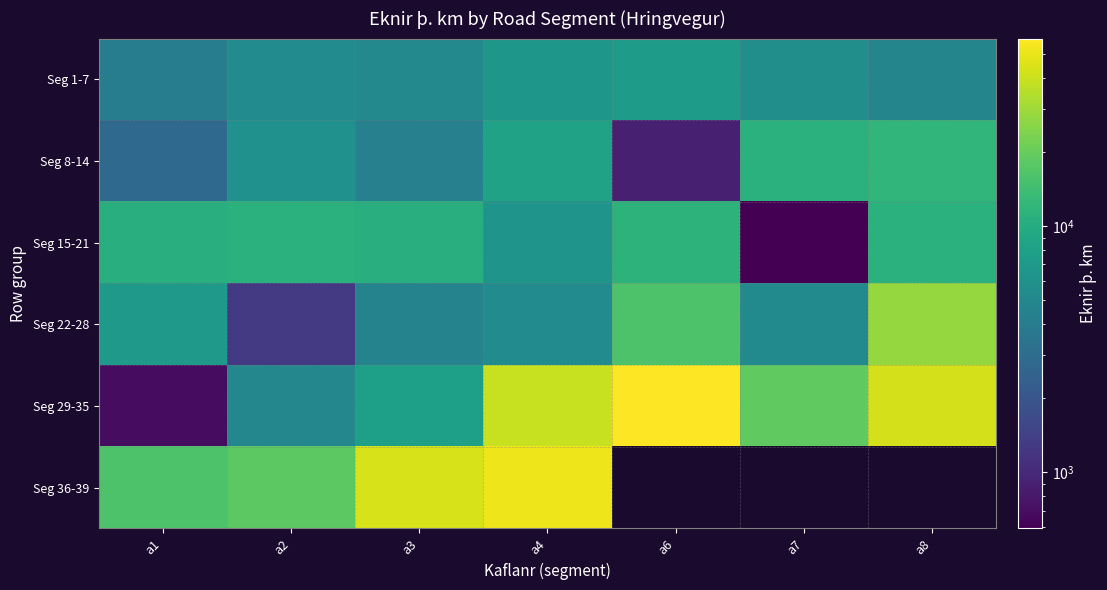

At a3, list the series in order from smallest to largest.

Seg 8-14, Seg 22-28, Seg 1-7, Seg 29-35, Seg 15-21, Seg 36-39